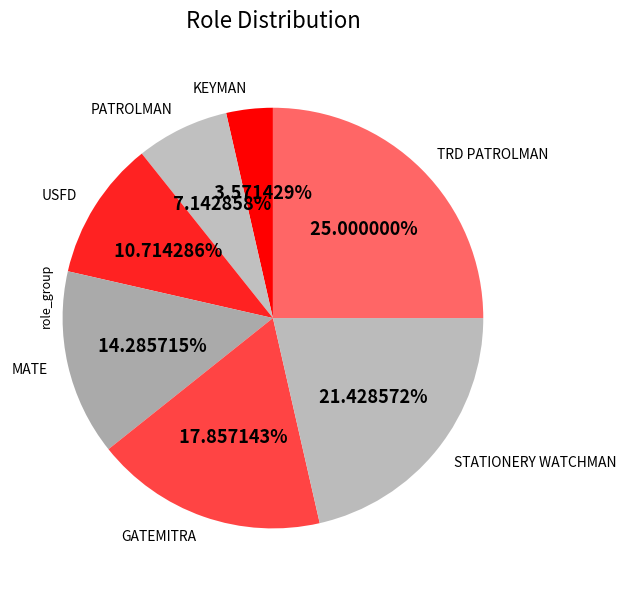

Is it true that PATROLMAN is 7% of the pie?

True